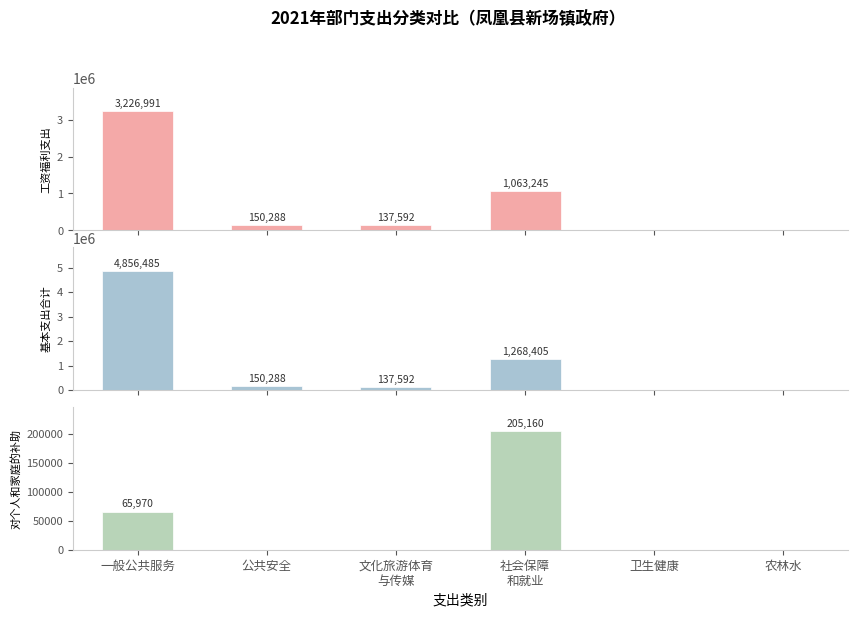

What is the difference between the maximum and minimum values in the 工资福利支出 series?

3226991